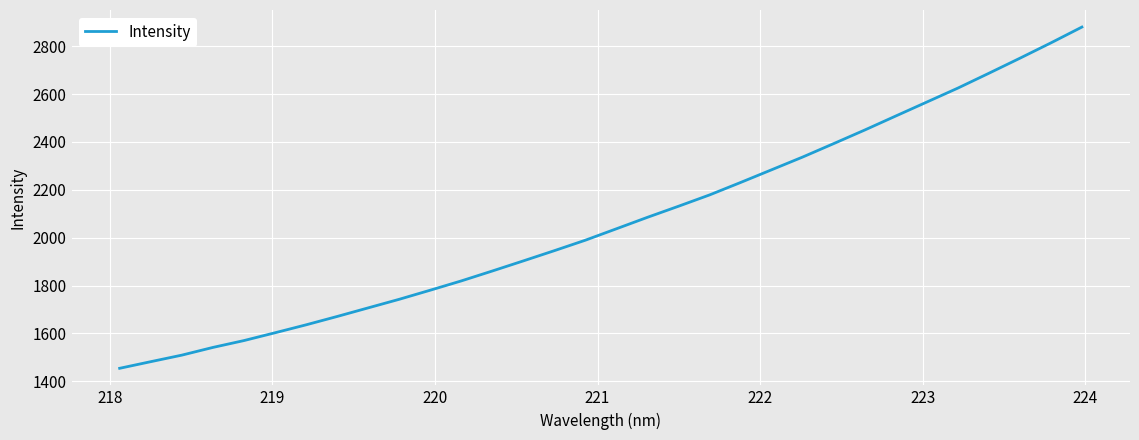

What is the minimum value shown in the chart?

1454.1